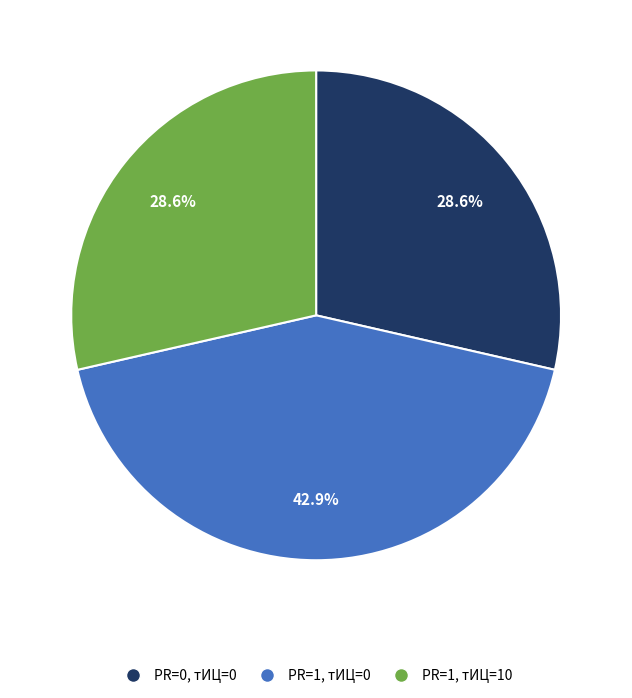

What is the total percentage of PR=1, тИЦ=10 and PR=1, тИЦ=0?

71.4%